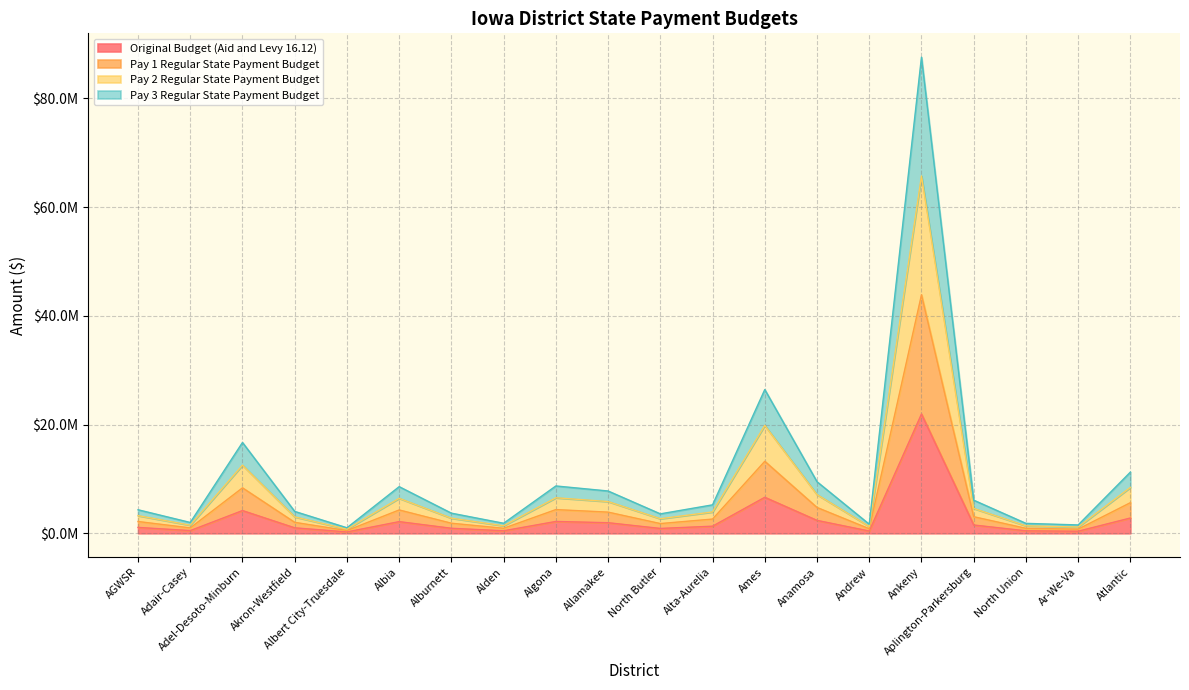

Between Anamosa and North Butler, which is larger?

Anamosa